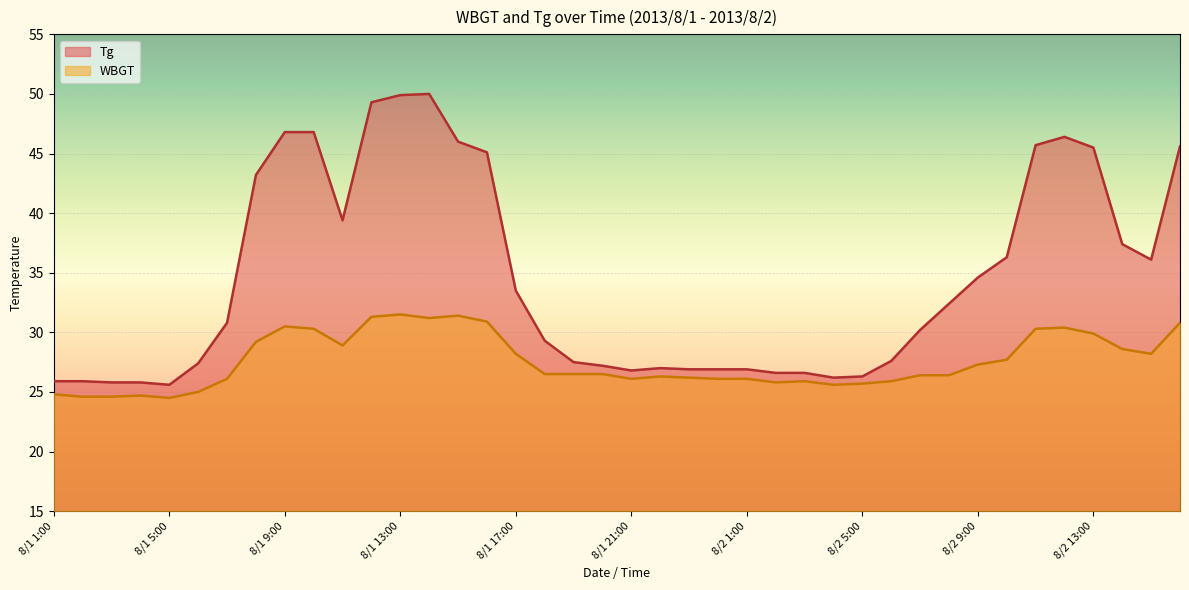

Reading right to left, list all the values displayed in this chart.

Tg: 45.6	36.1	37.4	45.5	46.4	45.7	36.3	34.6	32.4	30.2	27.6	26.3	26.2	26.6	26.6	26.9	26.9	26.9	27.0	26.8	27.2	27.5	29.3	33.5	45.1	46.0	50.0	49.9	49.3	39.4	46.8	46.8	43.2	30.8	27.4	25.6	25.8	25.8	25.9	25.9
WBGT: 30.8	28.2	28.6	29.9	30.4	30.3	27.7	27.3	26.4	26.4	25.9	25.7	25.6	25.9	25.8	26.1	26.1	26.2	26.3	26.1	26.5	26.5	26.5	28.2	30.9	31.4	31.2	31.5	31.3	28.9	30.3	30.5	29.2	26.1	25.0	24.5	24.7	24.6	24.6	24.8